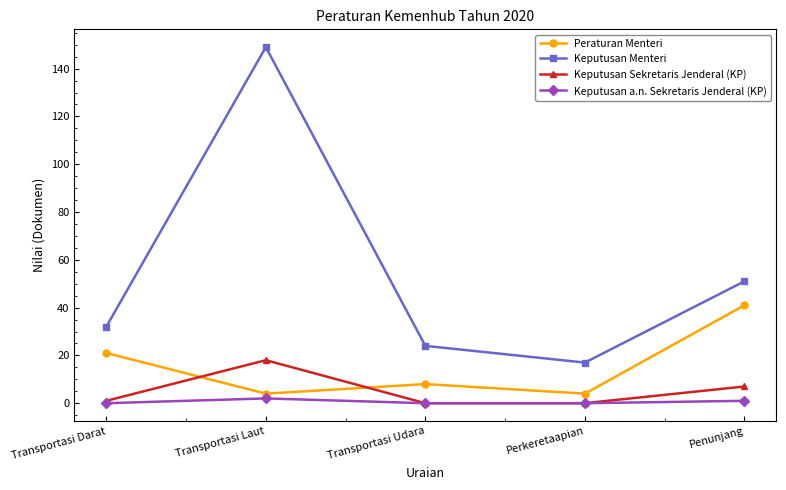

Which series changed the most between Perkeretaapian and Penunjang?

Peraturan Menteri